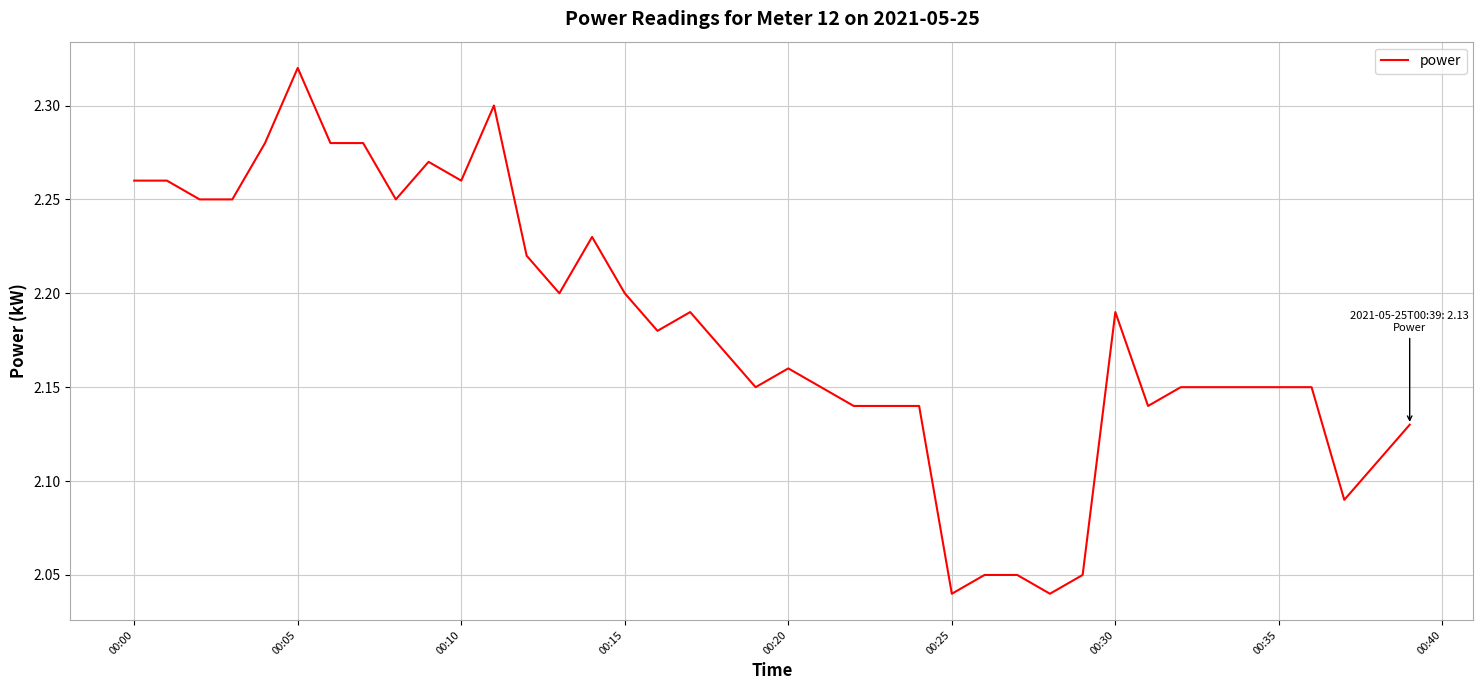

What is the difference between the maximum and minimum values?

0.3